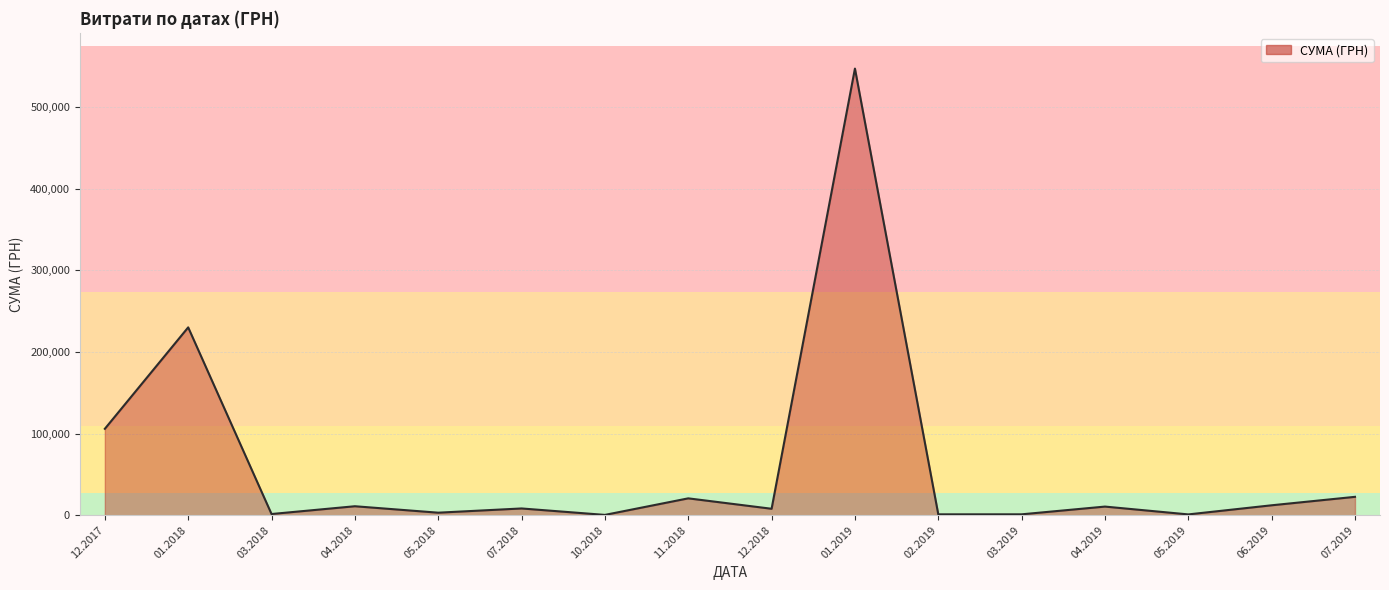

What is the average value?

61471.1